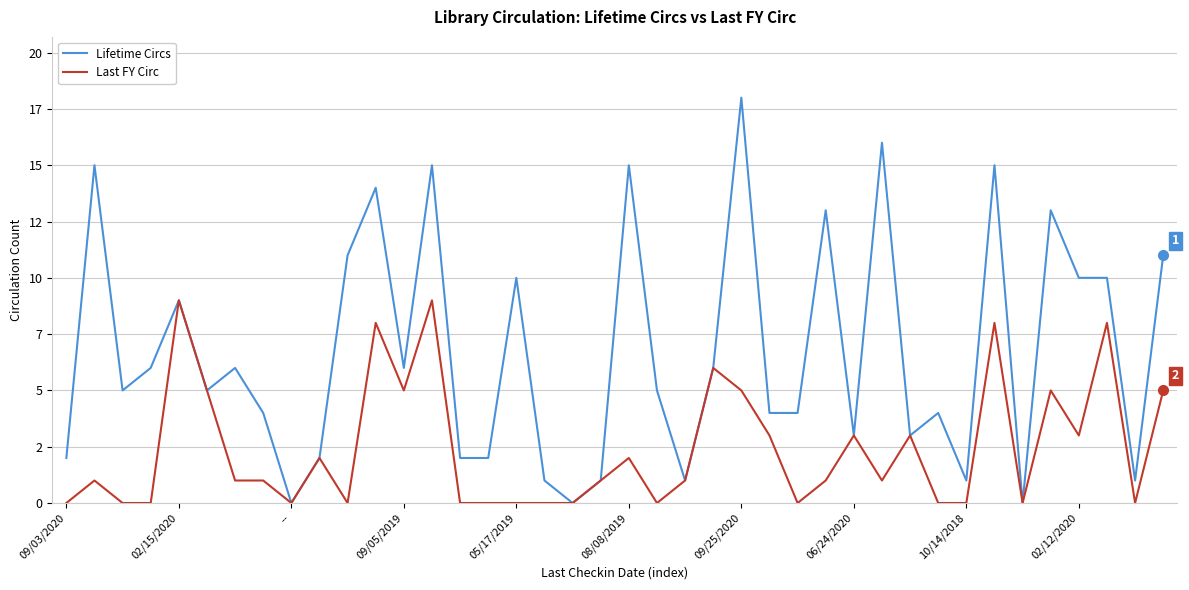

Rank the categories by Last FY Circ value from lowest to highest.

09/03/2020, --, 09/05/2019, 10/14/2018, 10, 14, 15, 16, 17, 18, 21, 26, 31, 32, 34, 38, 02/15/2020, 09/25/2020, 06/24/2020, 19, 22, 27, 29, 02/12/2020, 20, 25, 28, 30, 36, 08/08/2019, 12, 24, 35, 39, 23, 11, 33, 37, 05/17/2019, 13